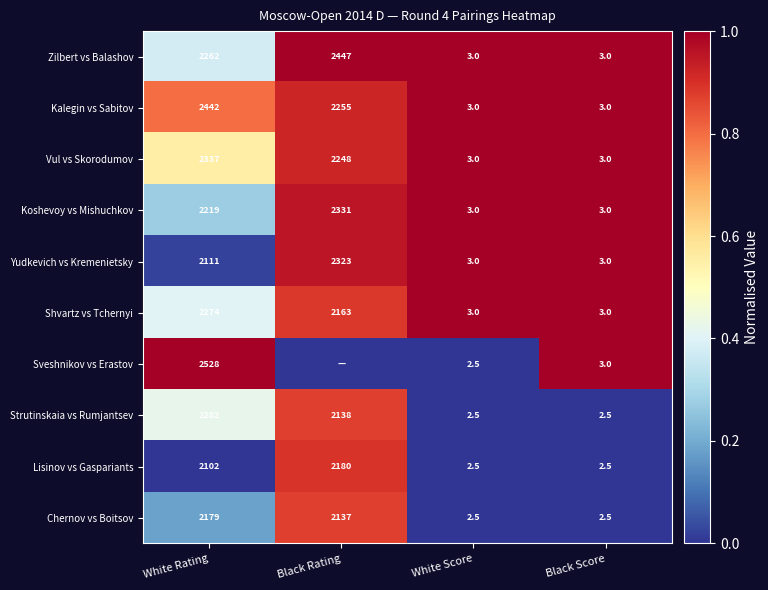

Count the number of data series in this chart.

10